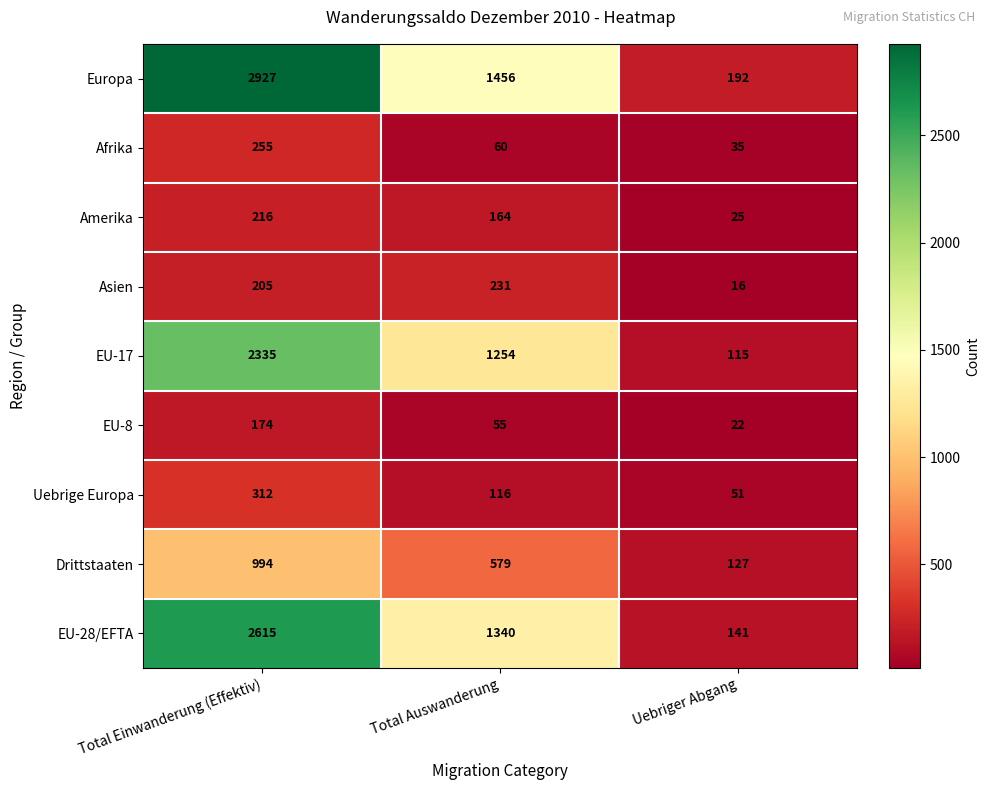

At how many categories does at least one series exceed 1818?

1